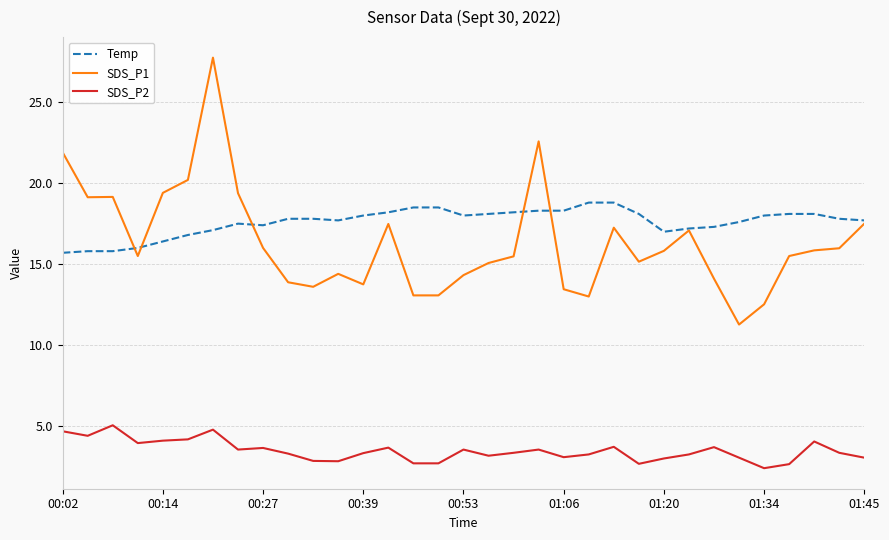

True or false: SDS_P1 has more than 1 interior local peaks.

True